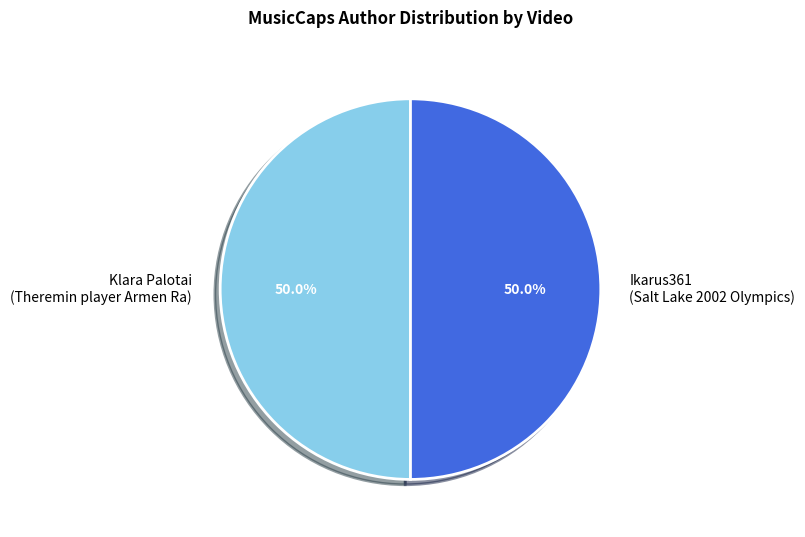

What is the total percentage of Ikarus361 (Salt Lake 2002 Olympics) and Klara Palotai (Theremin player Armen Ra)?

100.0%